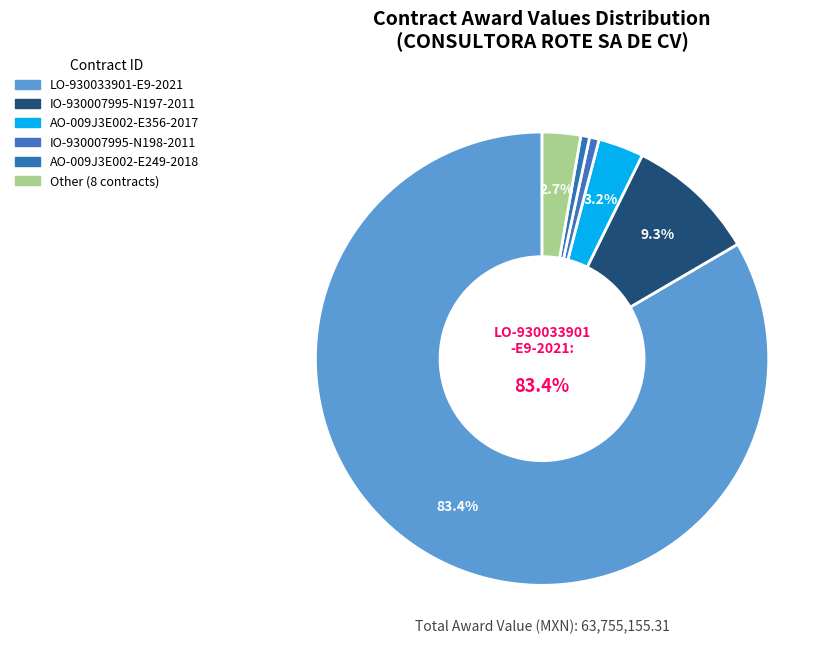

Does any single category account for the majority?

Yes